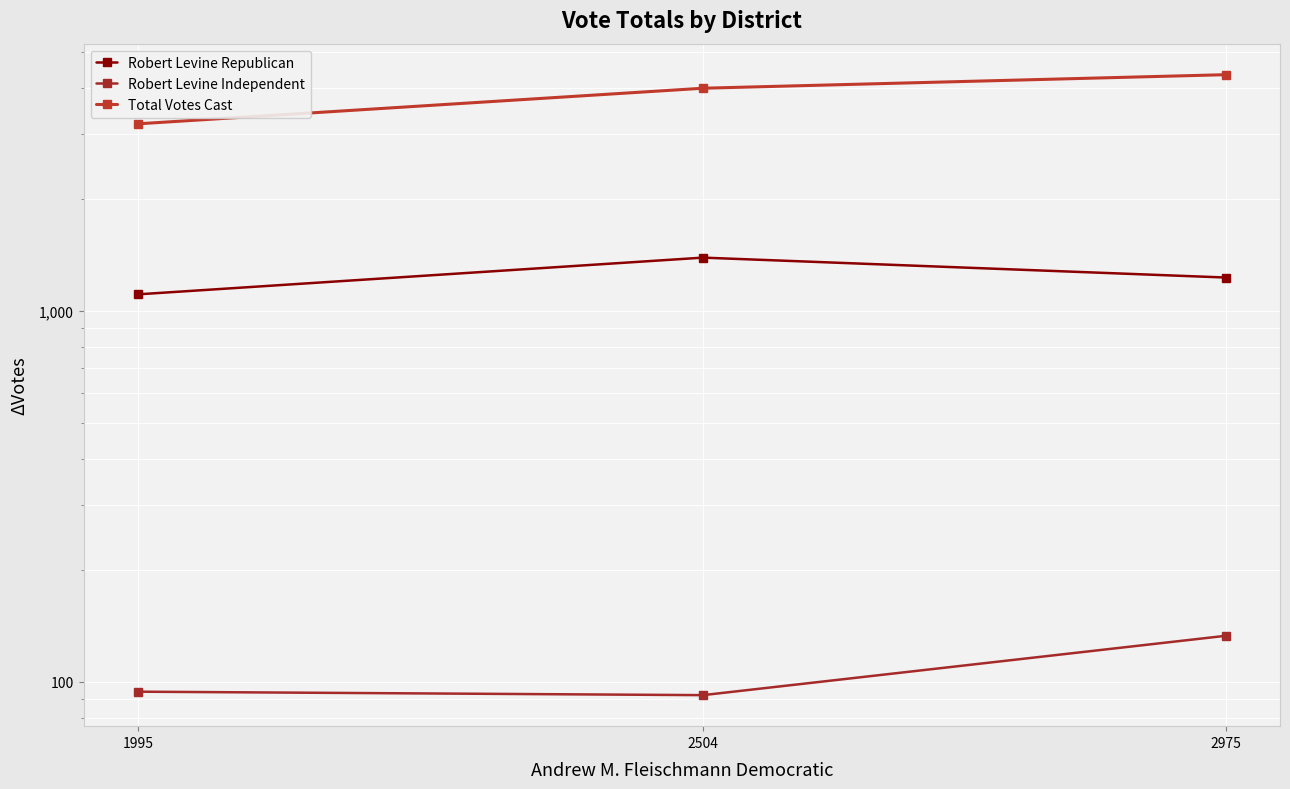

Rank the series at 2504 from highest to lowest value.

Total Votes Cast, Robert Levine Republican, Robert Levine Independent